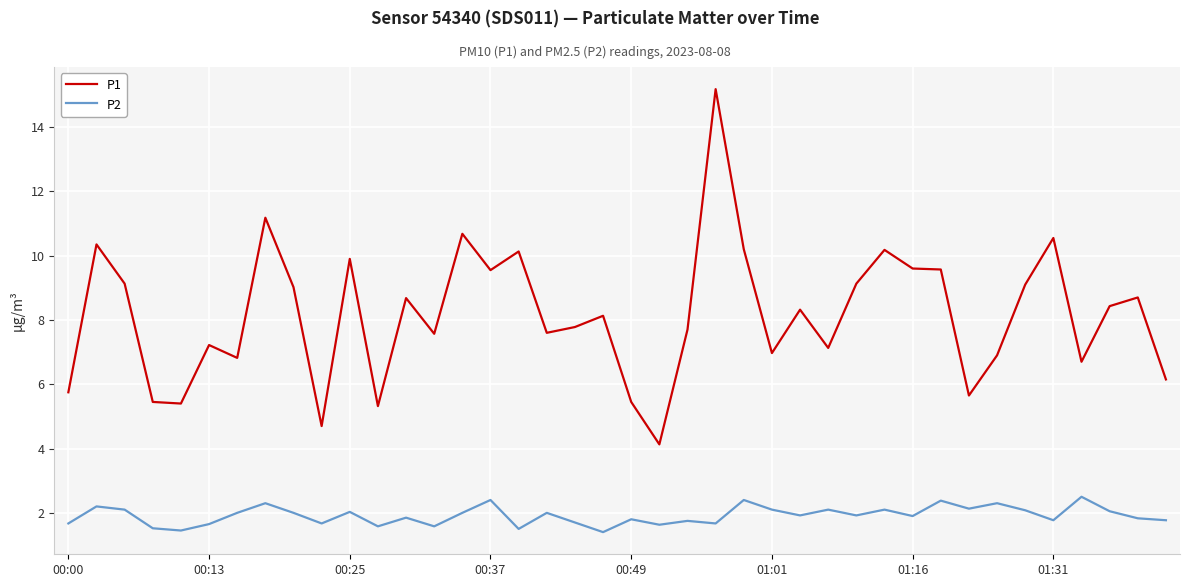

Which series has the widest spread of values?

P1